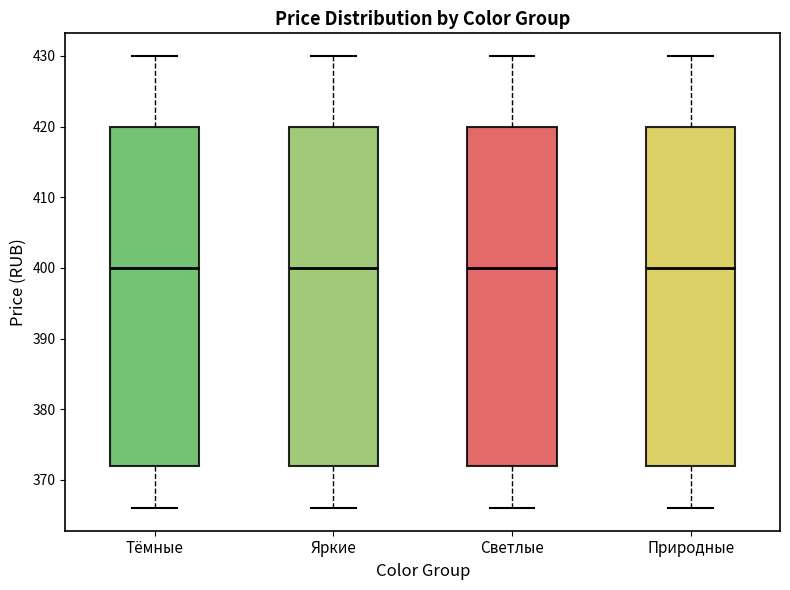

Reading left to right, transcribe this box plot: for each box, give where its median line is, the range the box spans, and where its two whiskers end, as read against the y-axis. The values are not printed on the chart, so give them approximately, as read against the axis.

Тёмные: median 400, box 372 to 420, whiskers 366 to 430
Яркие: median 400, box 372 to 420, whiskers 366 to 430
Светлые: median 400, box 372 to 420, whiskers 366 to 430
Природные: median 400, box 372 to 420, whiskers 366 to 430